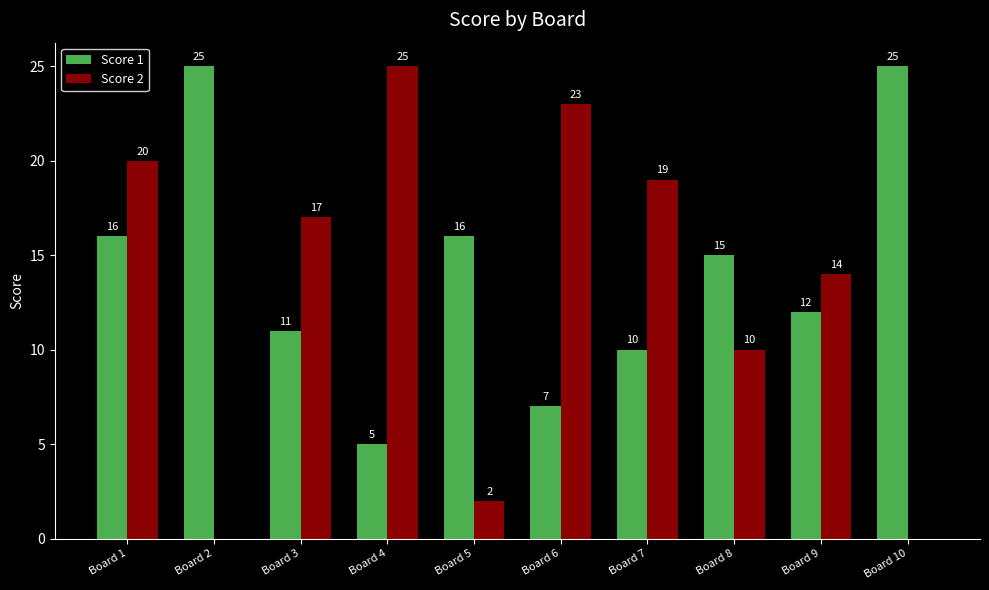

Which series changed the most between Board 3 and Board 6?

Score 2